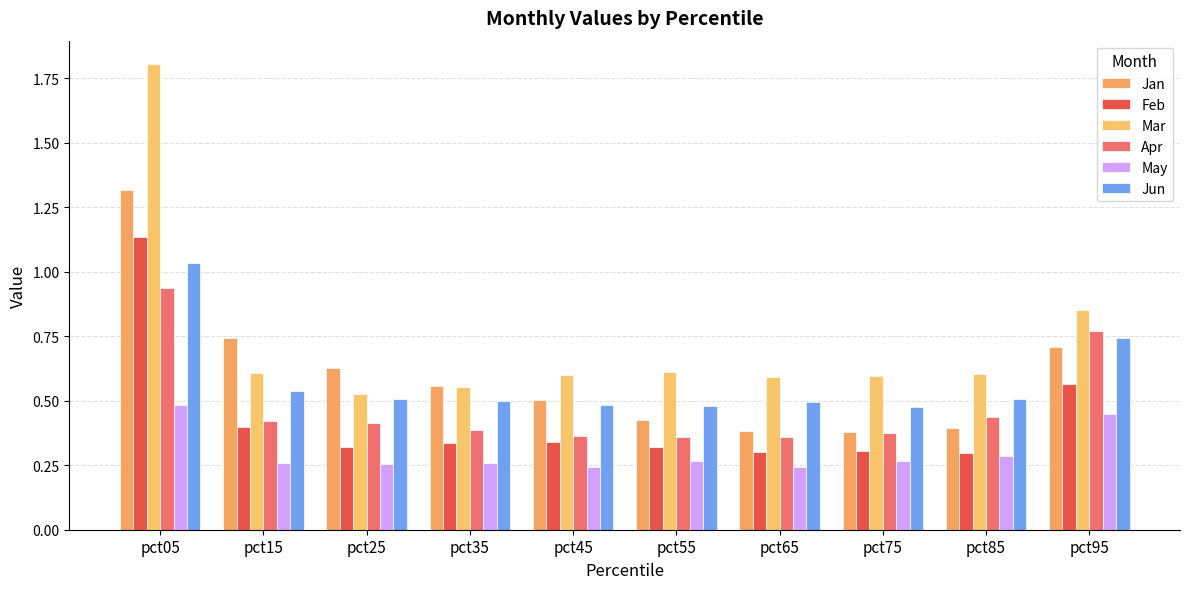

What is the maximum value for May?

0.5